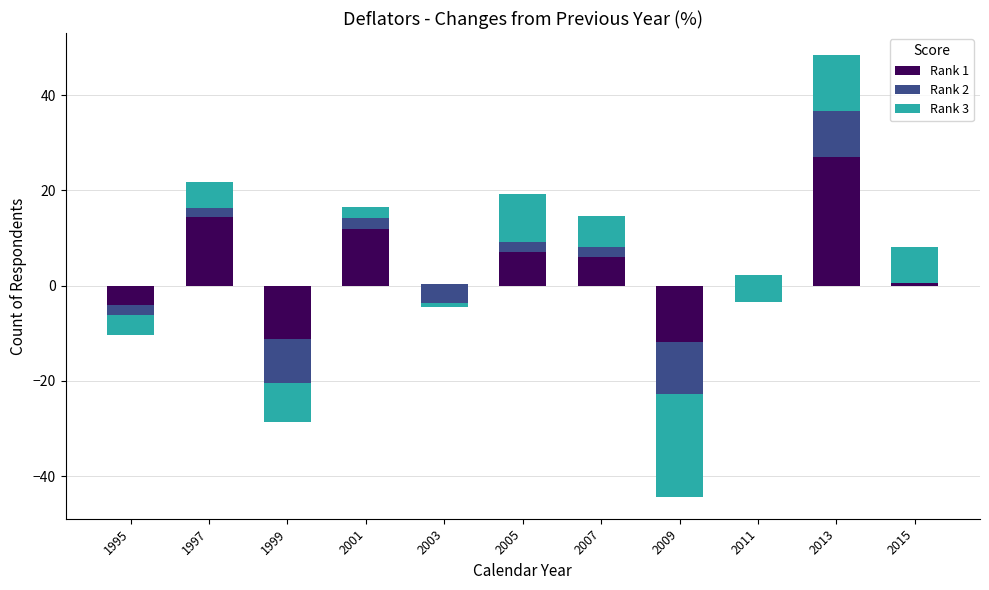

The value of Rank 3 at 2013 is 2.4. True or false?

False